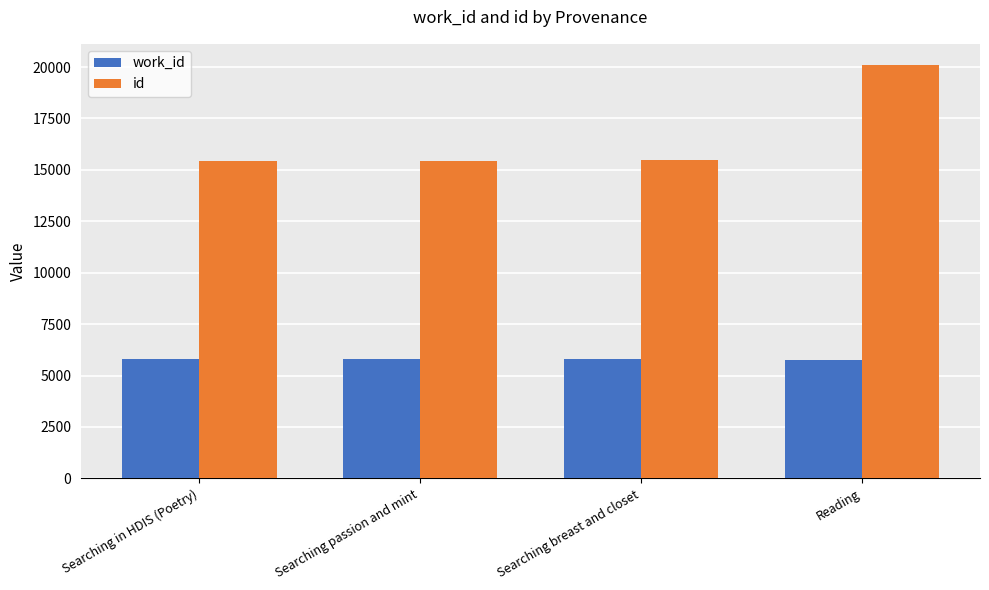

Is it true that id equals 15456 at Searching breast and closet?

True